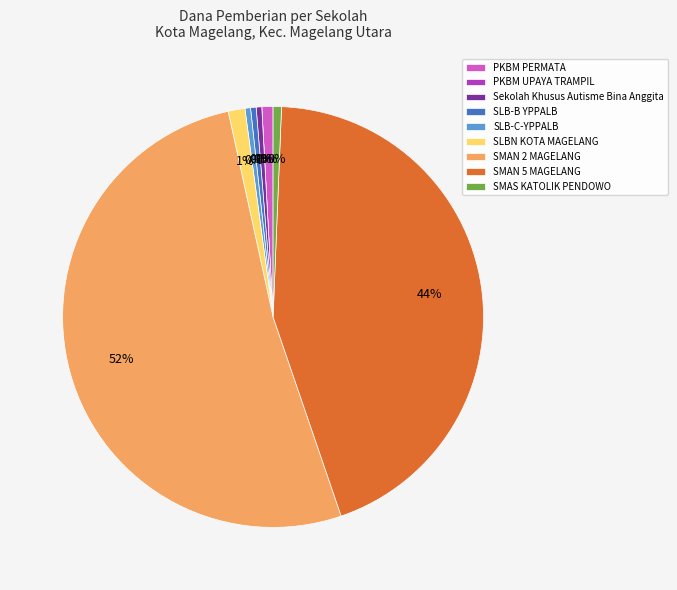

What is the change in value from SLB-C-YPPALB to SMAS KATOLIK PENDOWO?

+500000